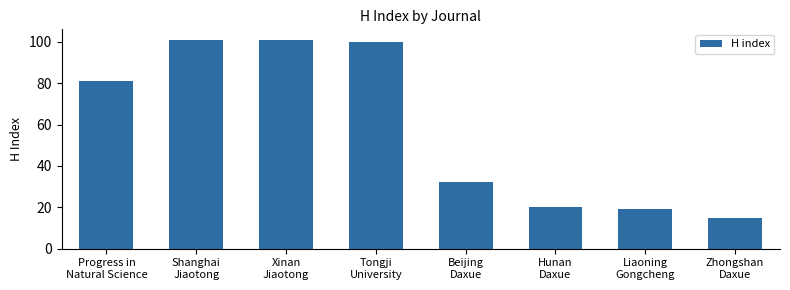

What is the sum of all values?

469